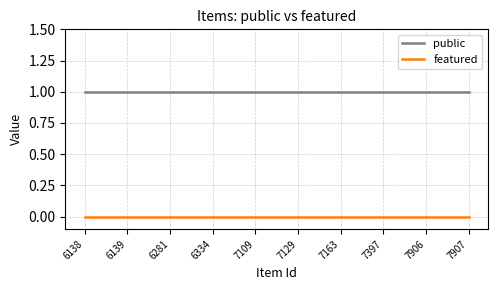

What is the greatest value displayed?

1